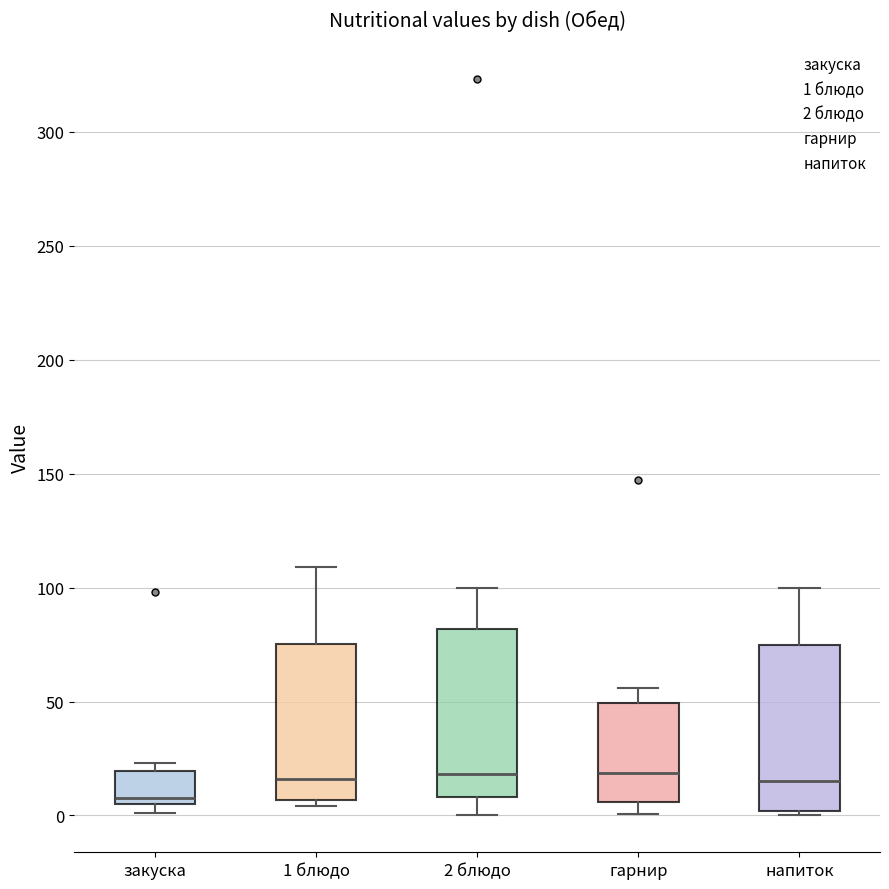

Which box's median line is the lowest?

закуска